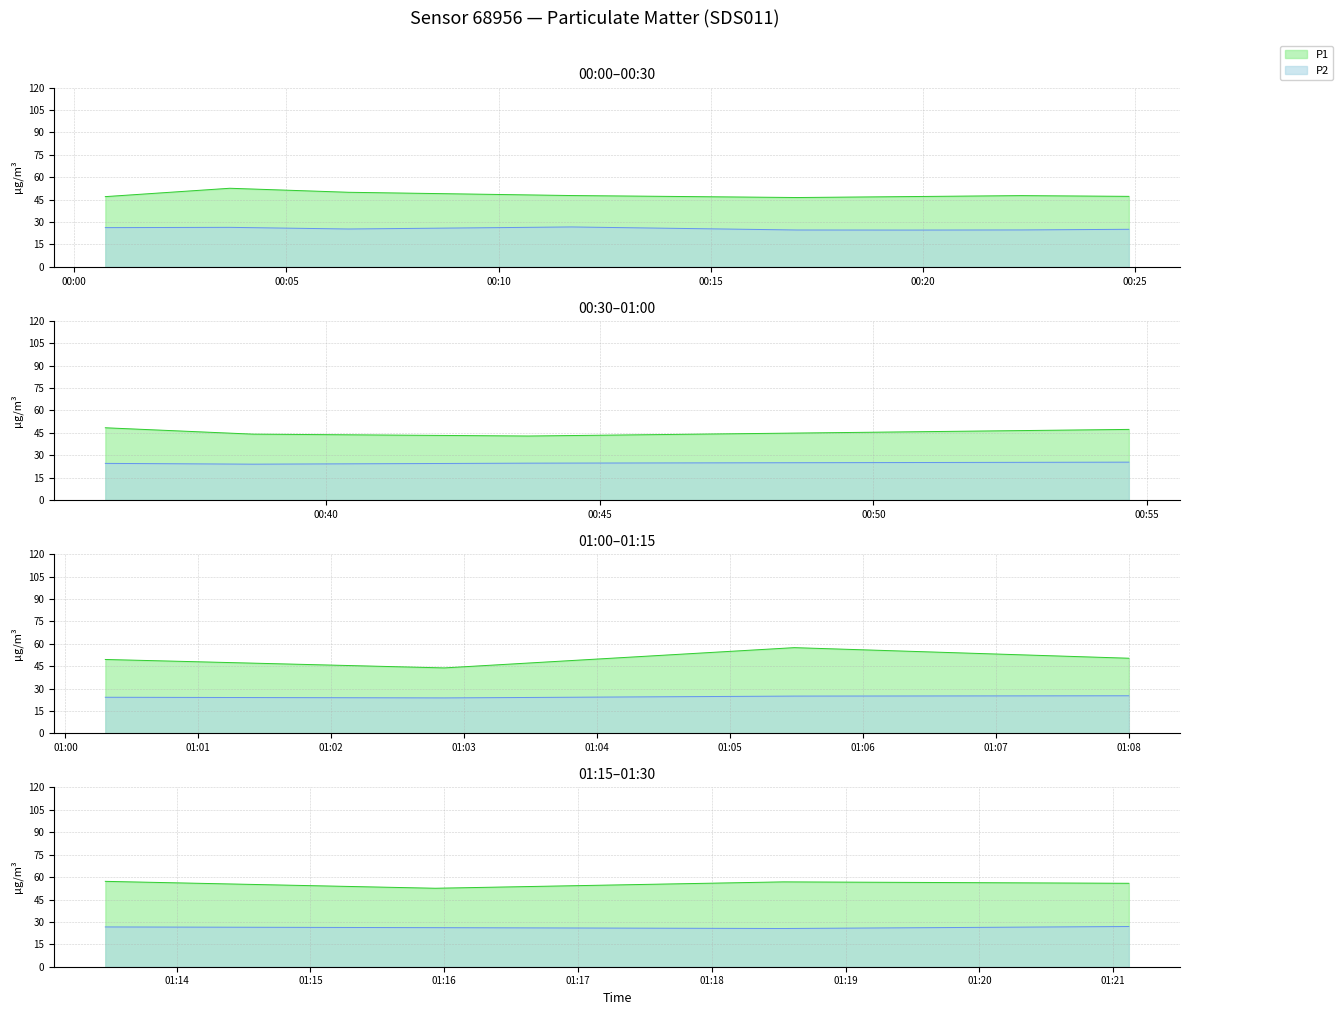

True or false: P1 and P2 intersect in this chart.

False